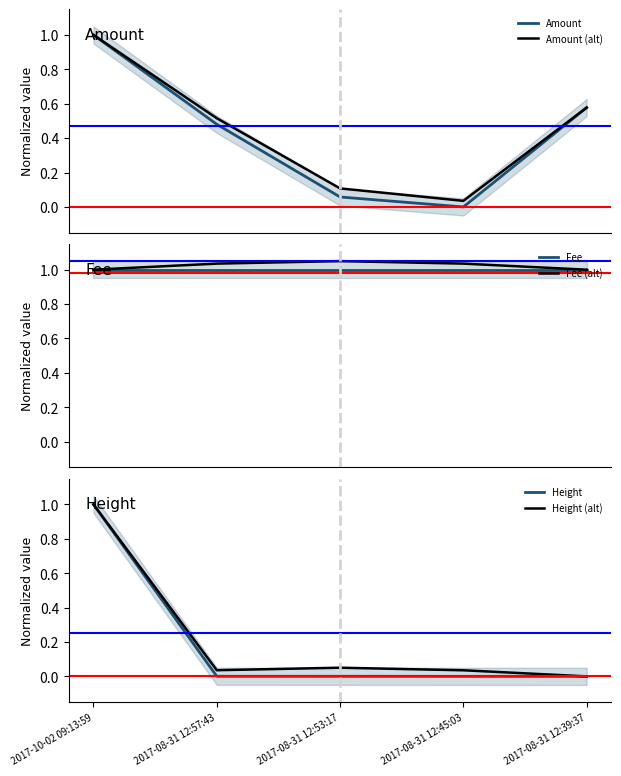

What is the value of the Fee (alt) point at the 4th from the left?

1.0